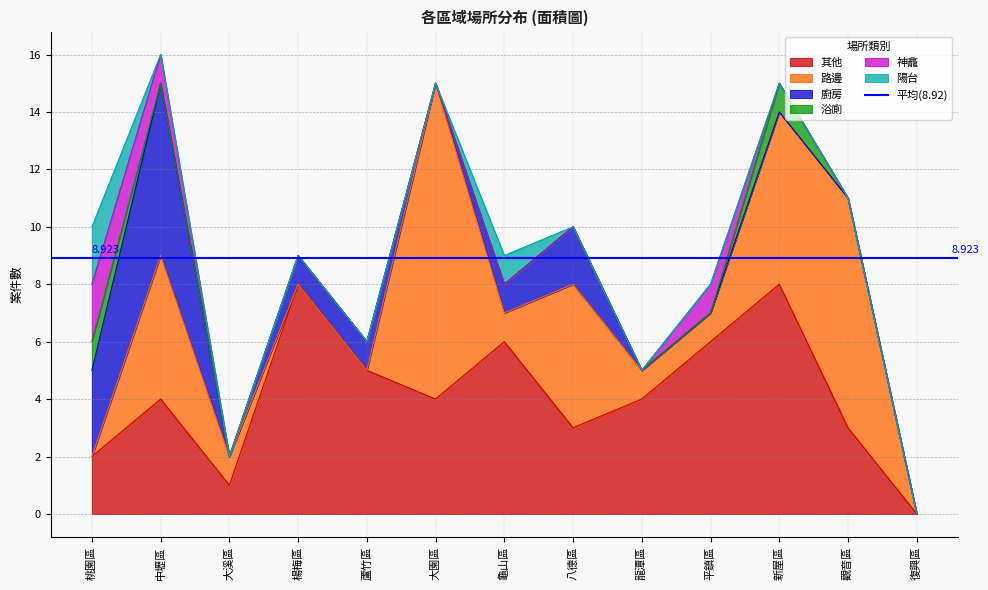

At which category does 浴廁 reach its first local peak?

新屋區